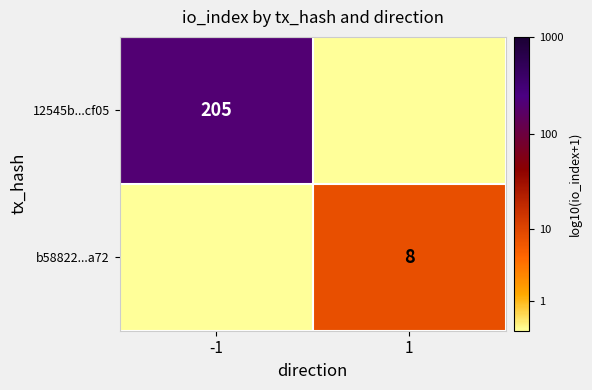

The value of b58822...a72 at 1 is 14. True or false?

False